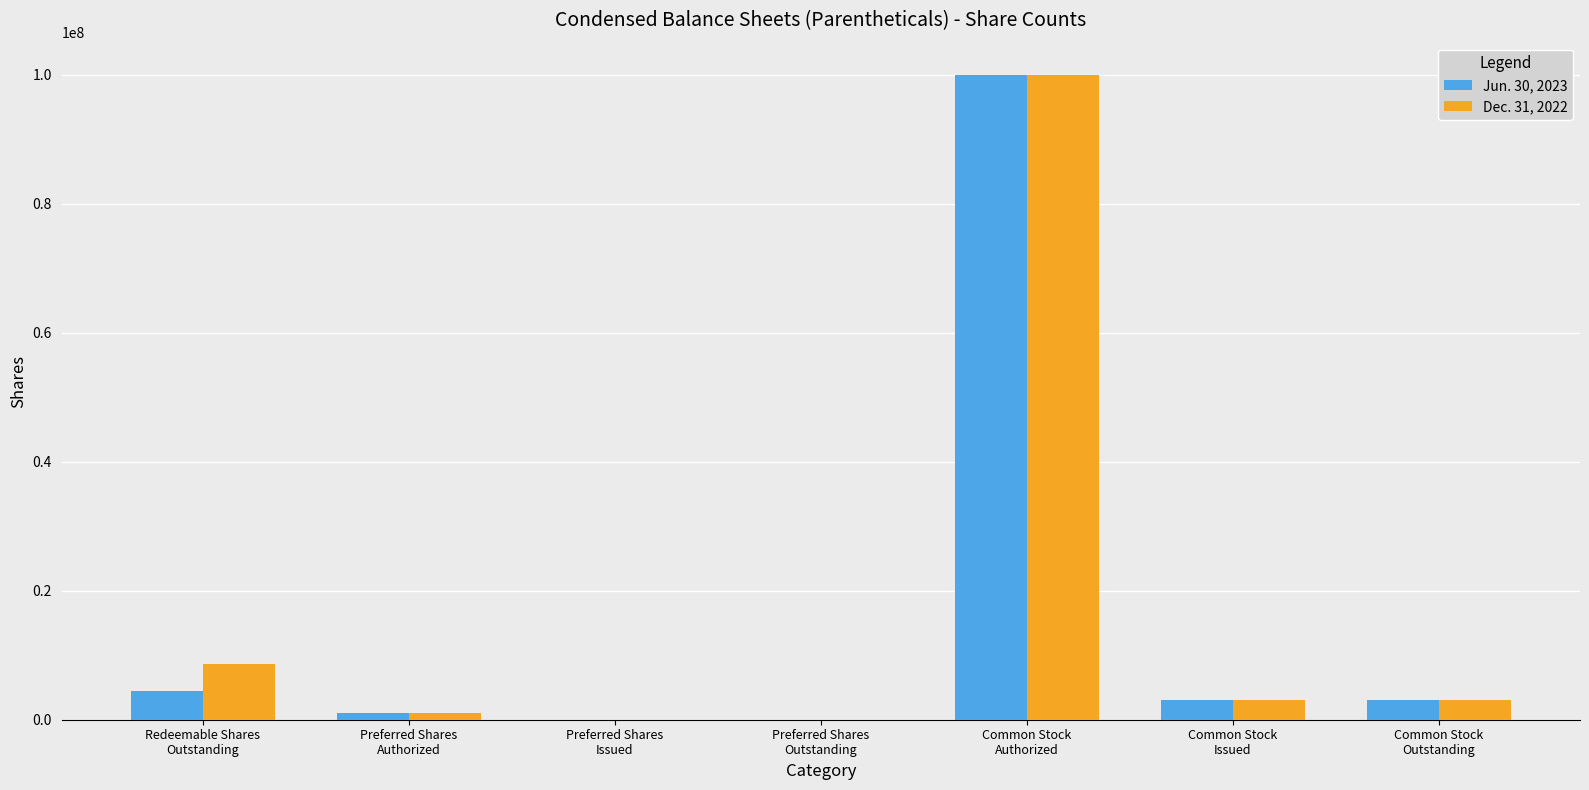

Which label corresponds to the largest value in the chart?

Common Stock
Authorized